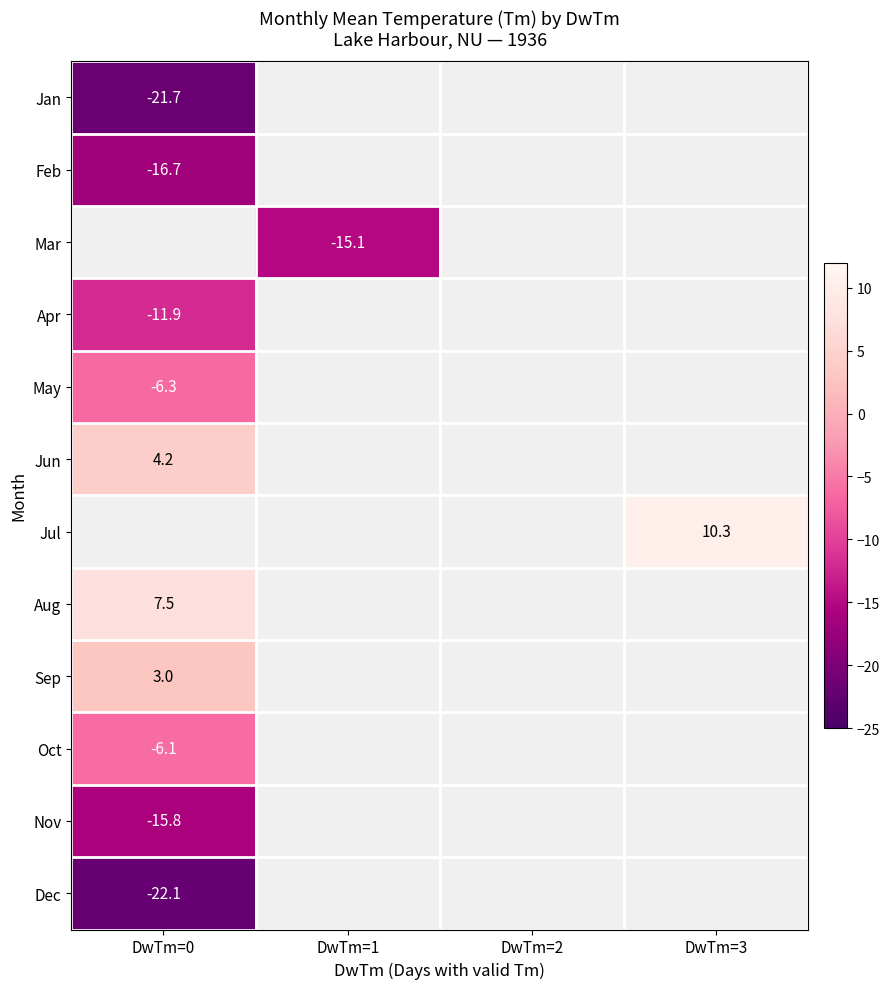

Is it true that Mar equals -15.1 at DwTm=1?

True